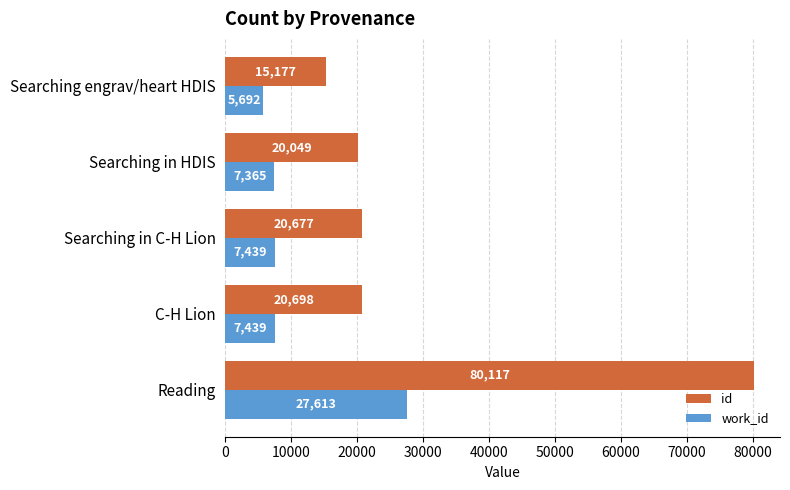

What is the minimum value for work_id?

5692